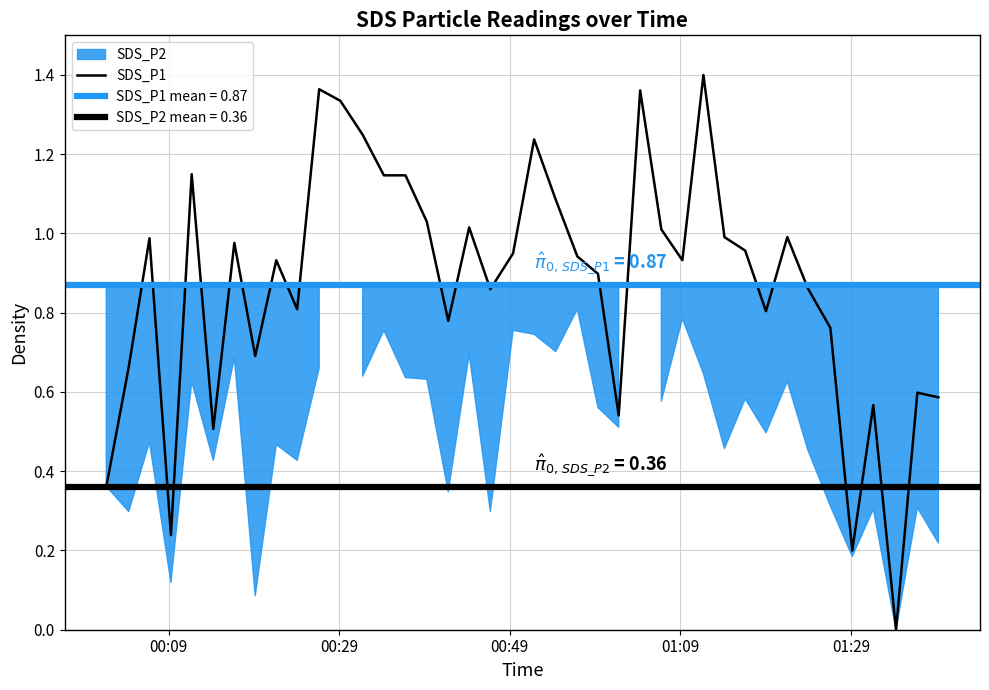

The chart shows a value of 0.3 at 35. True or false?

False